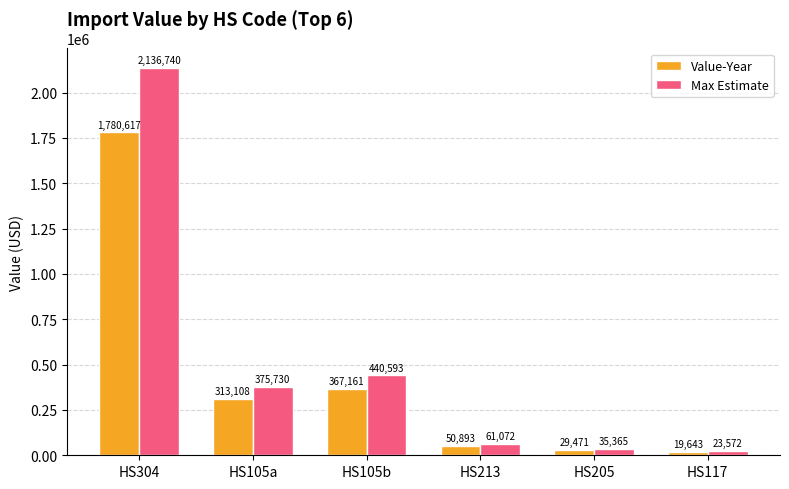

At which category is the sum across all series the highest?

HS304